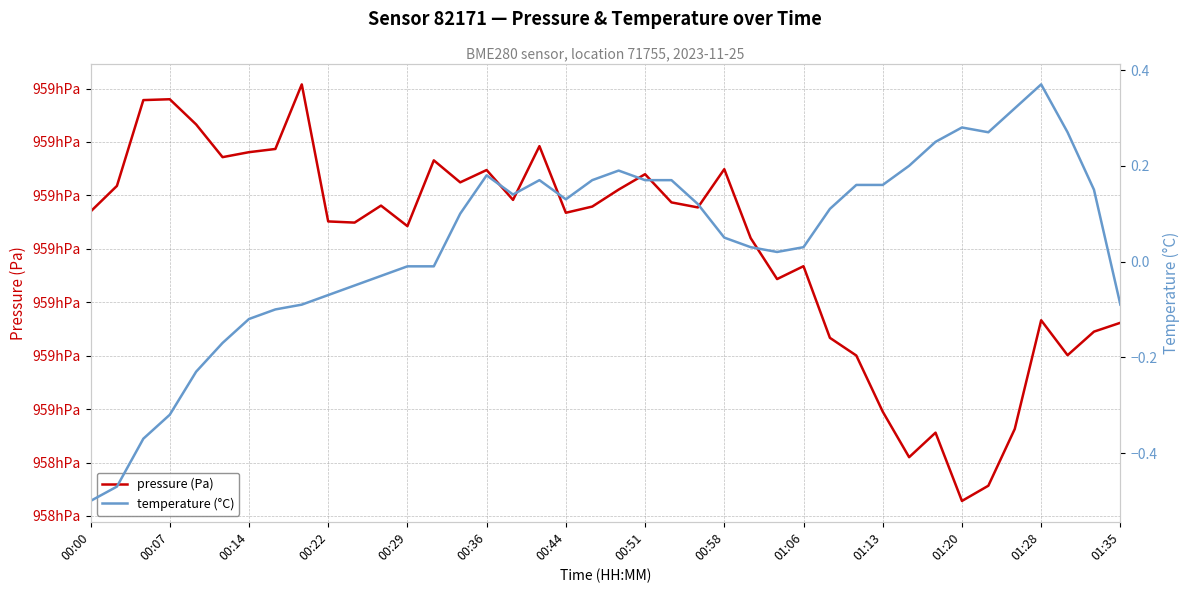

Does the chart display data point markers on the line(s)?

No